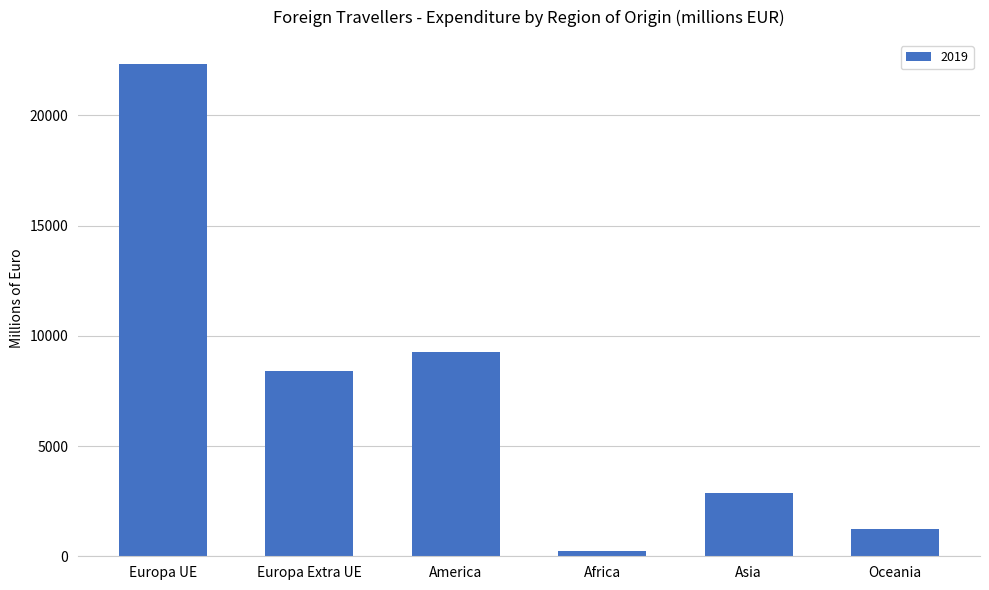

What is the difference between the maximum and second lowest values?

21090.6